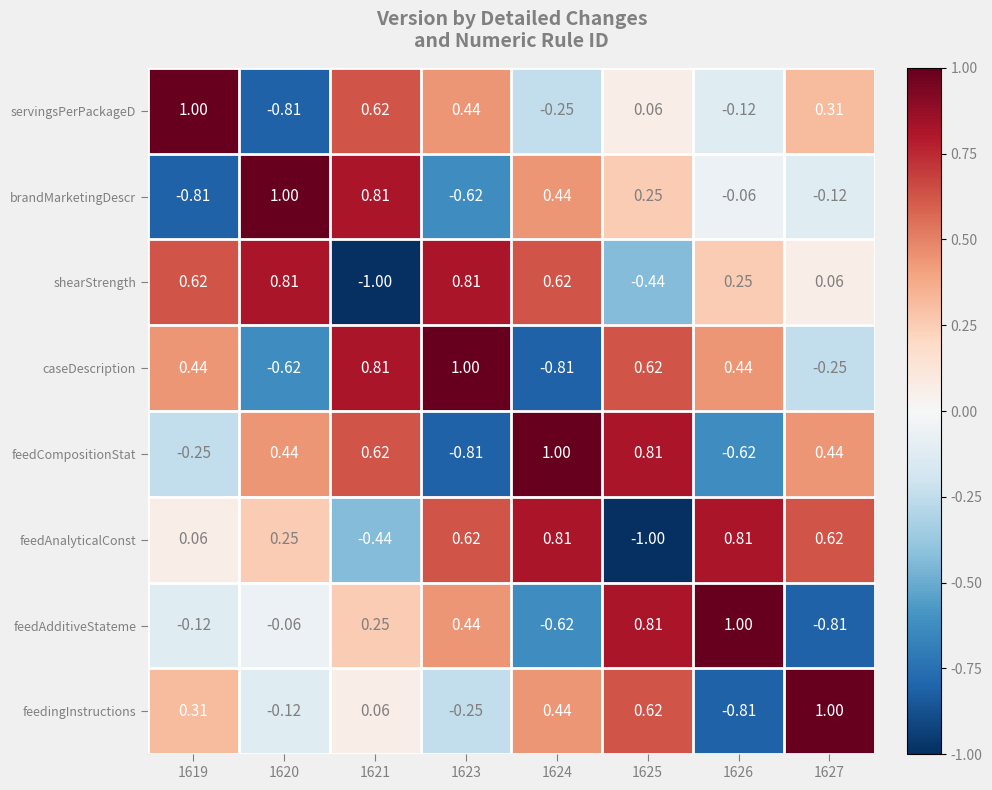

Is the value of feedCompositionStat at 1624 greater than the value of feedAnalyticalConst at 1627?

Yes